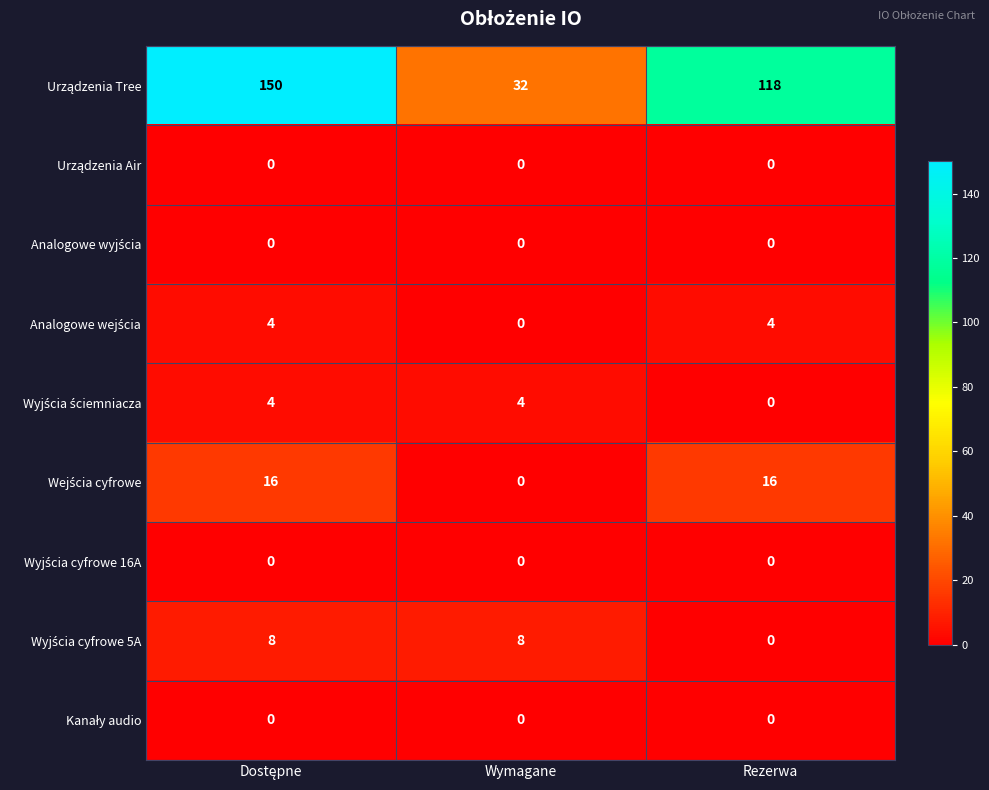

What is the spread (max minus min) of values at Rezerwa?

118